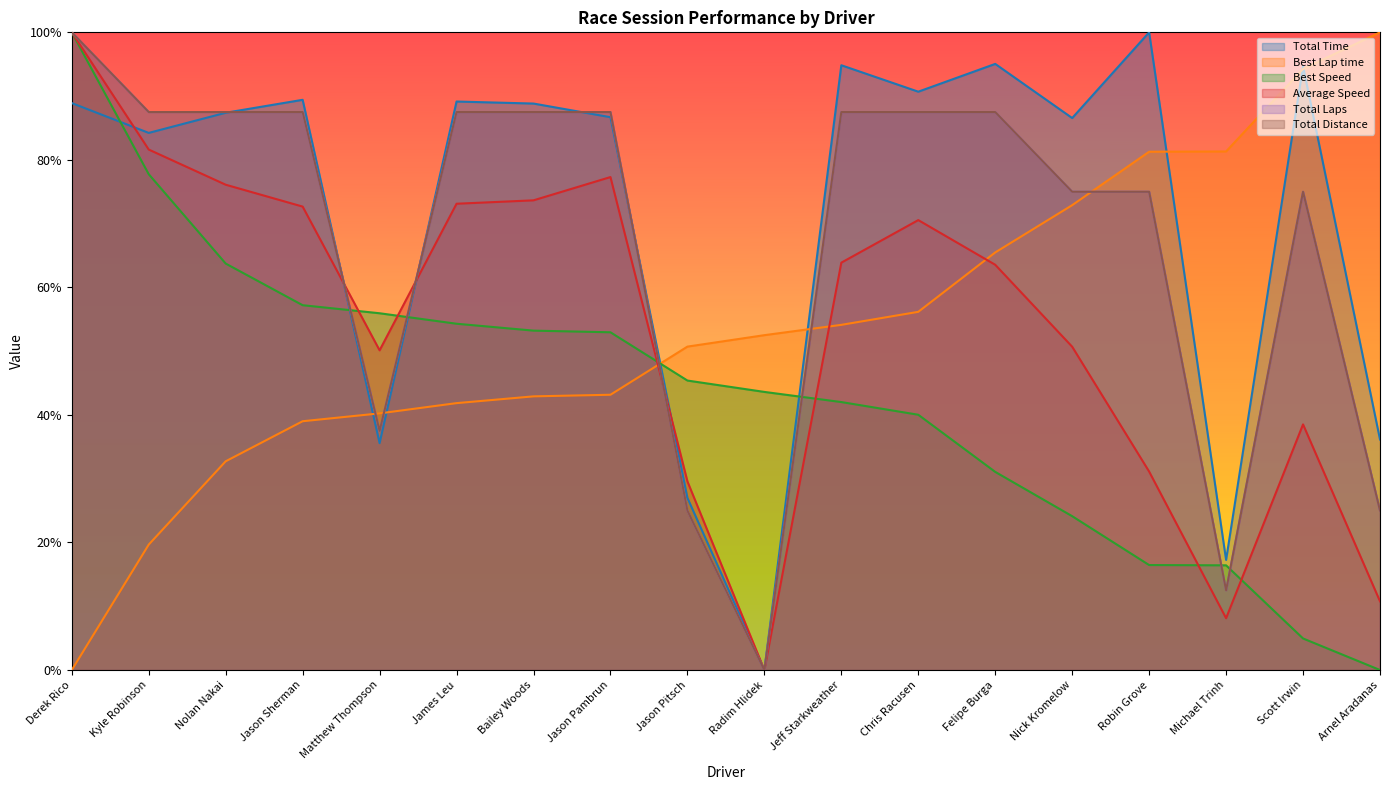

Which series has the largest range (max minus min)?

Total Time